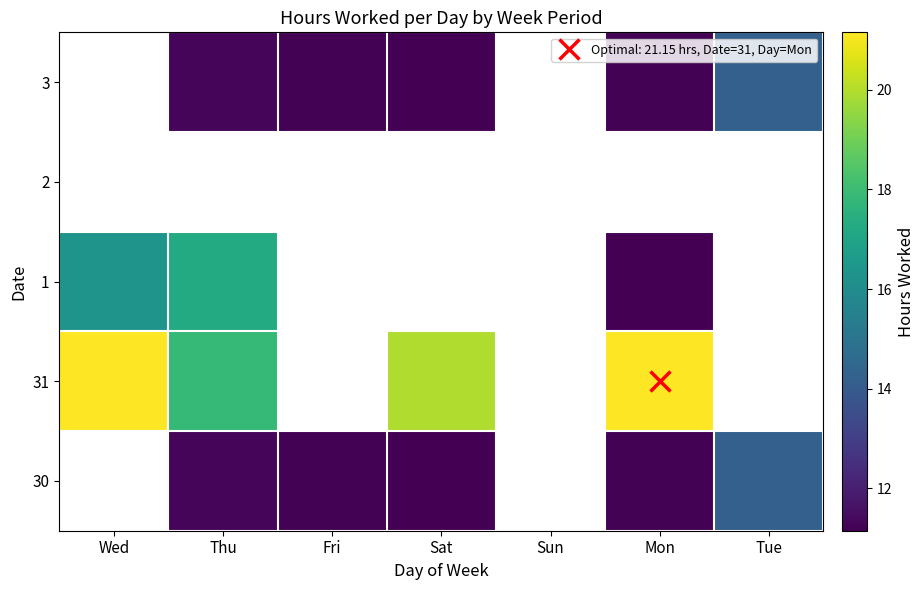

Is it true that 3 equals 6.5 at Tue?

False